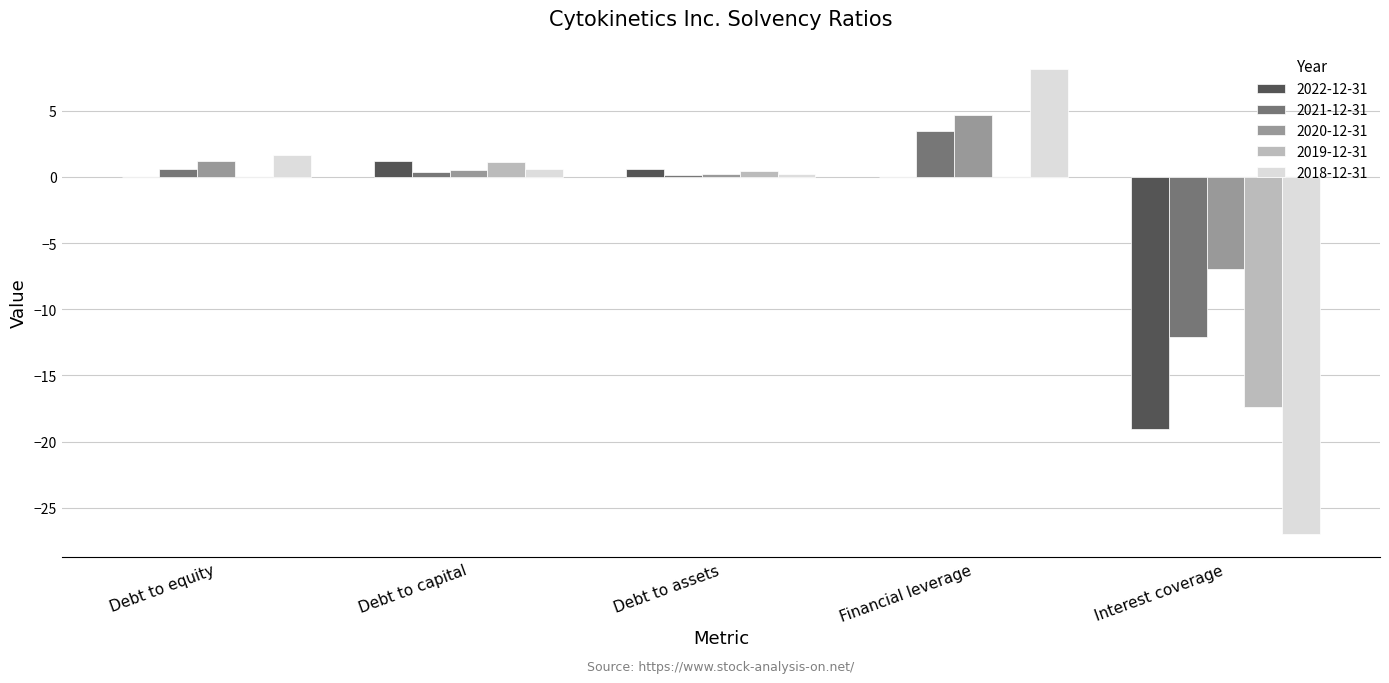

At which category is the sum across all series the highest?

Financial leverage